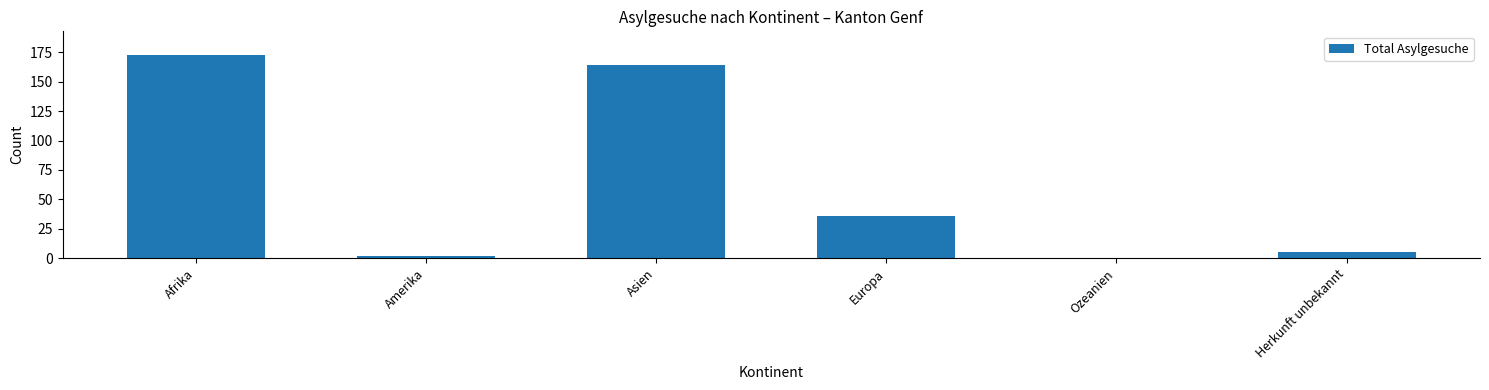

What is the change in value from Asien to Europa?

-128